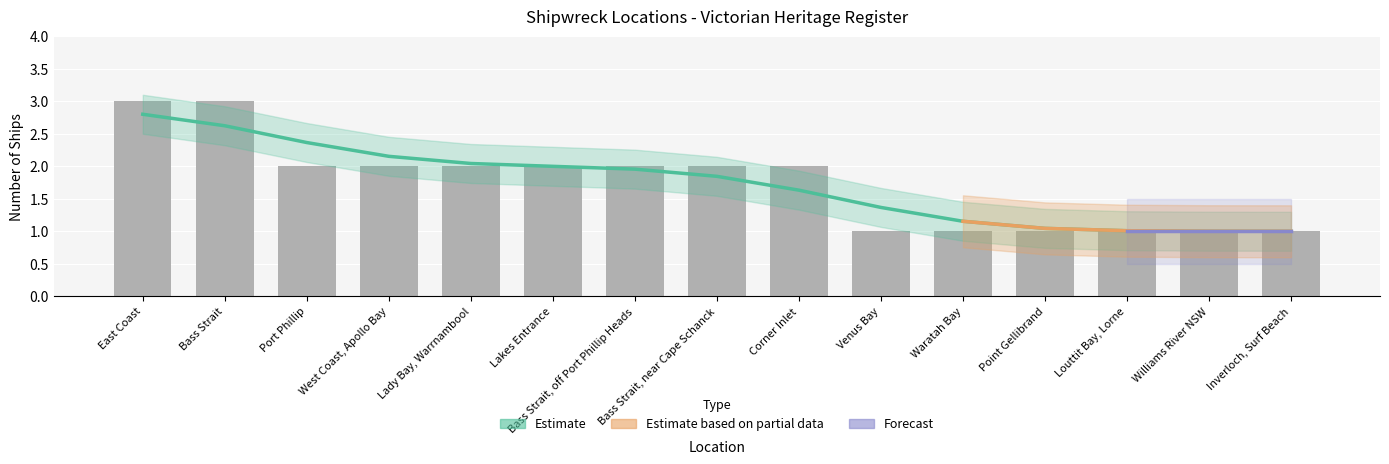

At which label is the value closest to 2?

Port Phillip